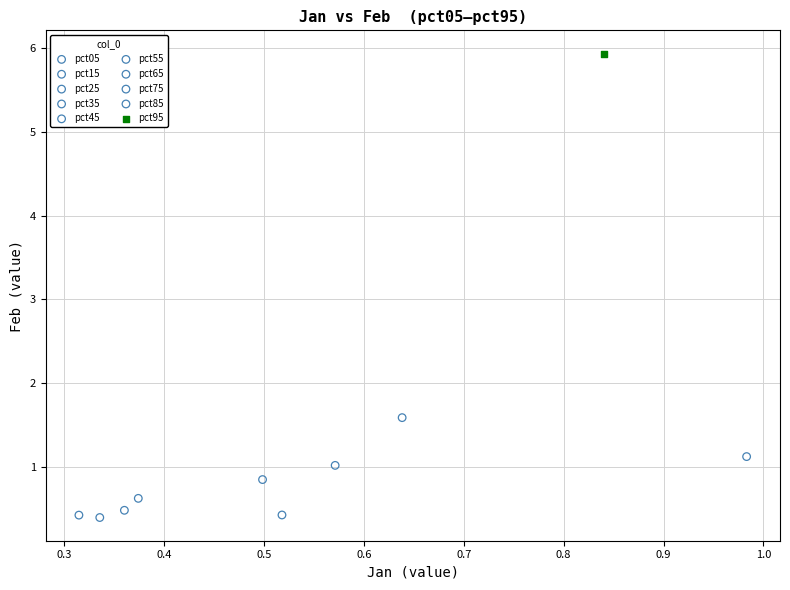

What are all the series names shown in the legend?

pct05, pct15, pct25, pct35, pct45, pct55, pct65, pct75, pct85, pct95